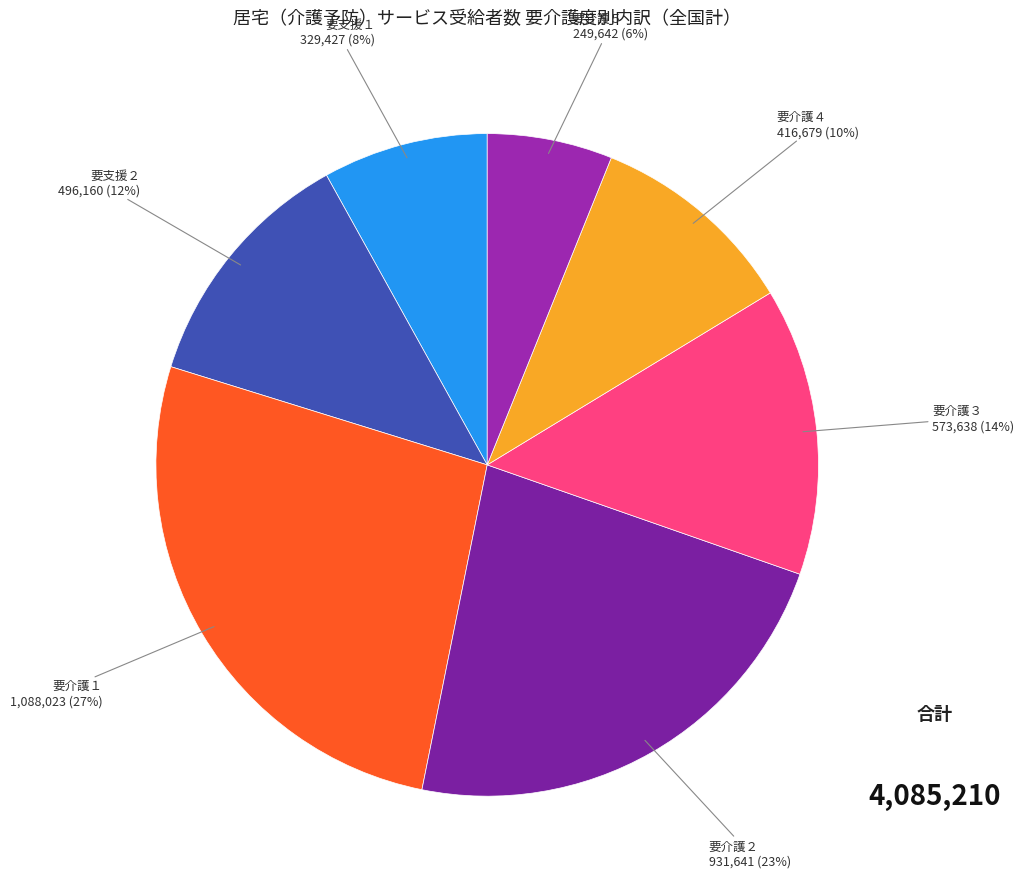

What is the largest slice in the pie chart?

要介護１